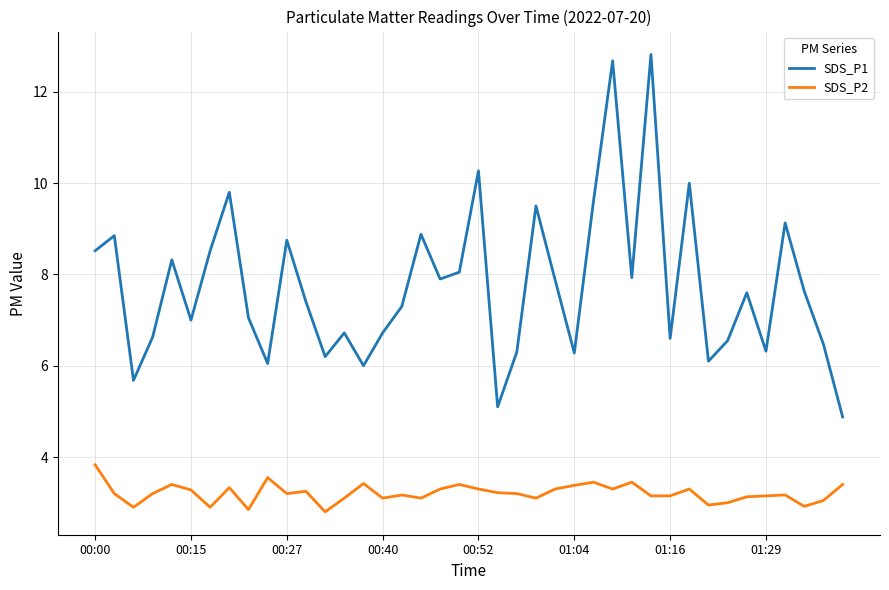

True or false: SDS_P1 and SDS_P2 intersect in this chart.

False